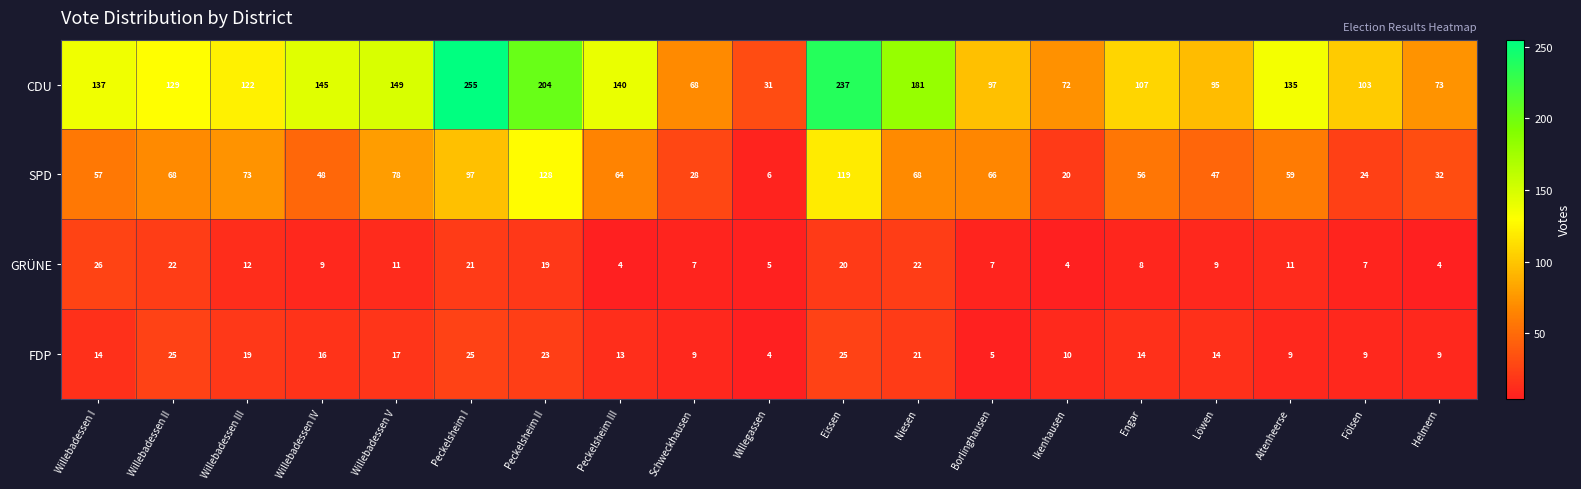

The value of FDP at Engar is 8. True or false?

False